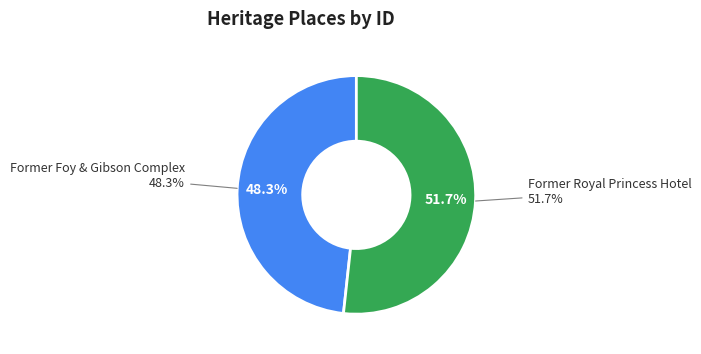

Is the sum of Former Royal Princess Hotel and Former Foy & Gibson Complex greater than half?

Yes